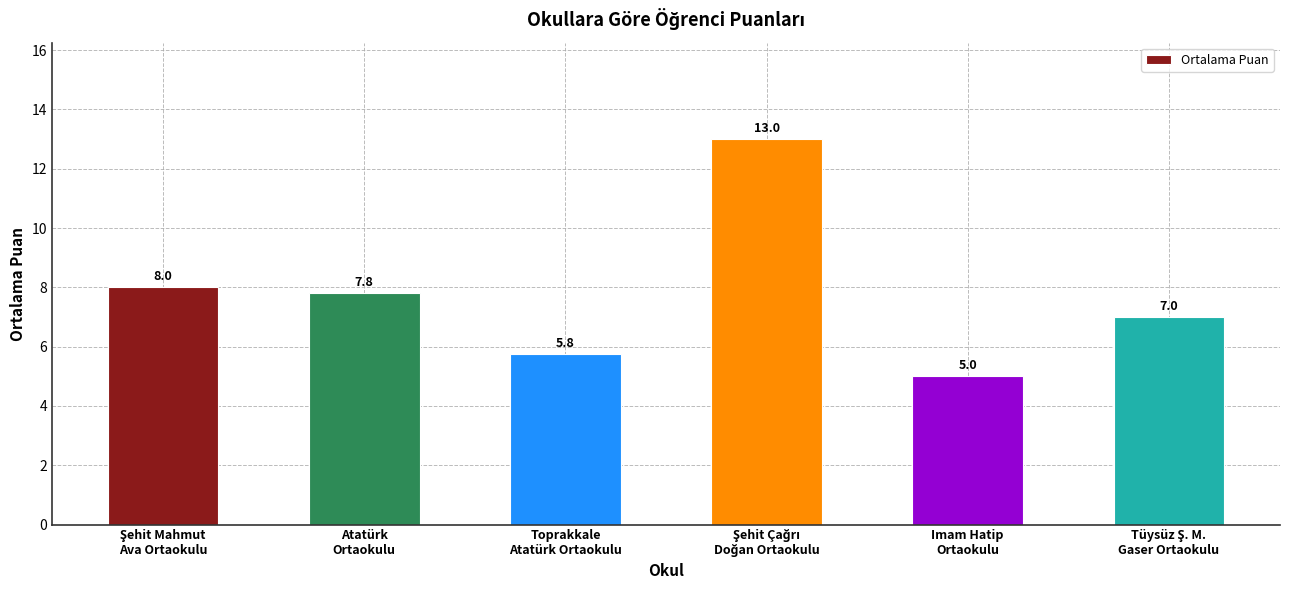

Are the bars horizontal?

No